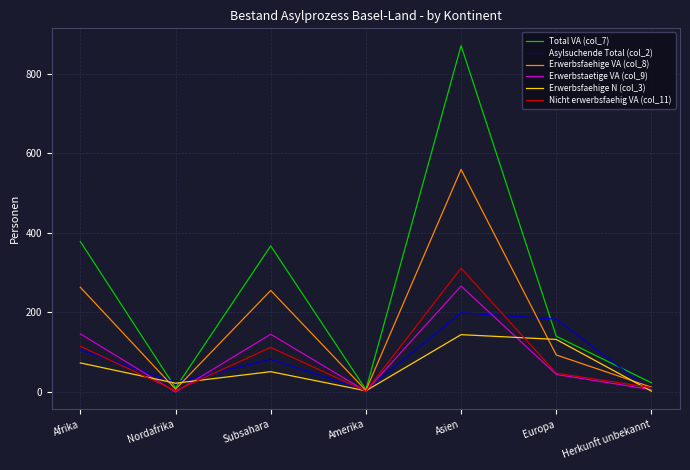

True or false: Nicht erwerbsfaehig VA (col_11) has a value of 531 at Asien.

False